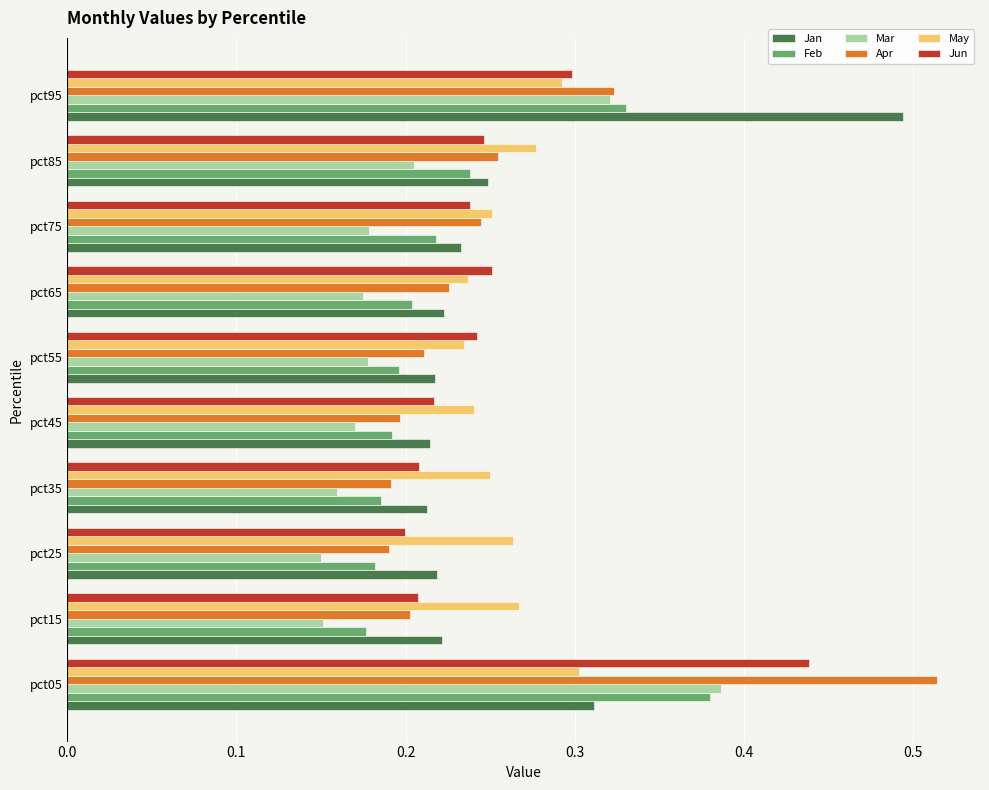

Which series has the widest spread of values?

Apr